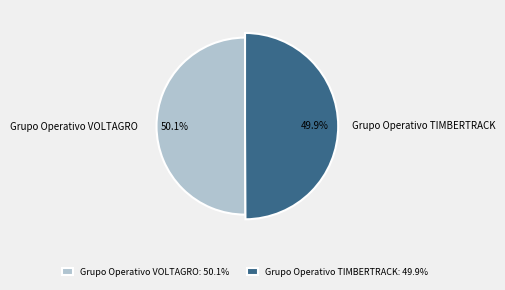

To the nearest percent, what portion does Grupo Operativo VOLTAGRO represent?

50%